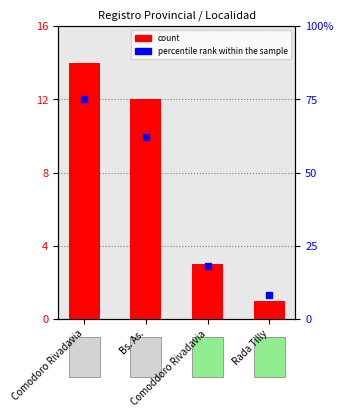

Is the value of count at Bs. As. greater than the value of percentile rank within the sample at Bs. As.?

No